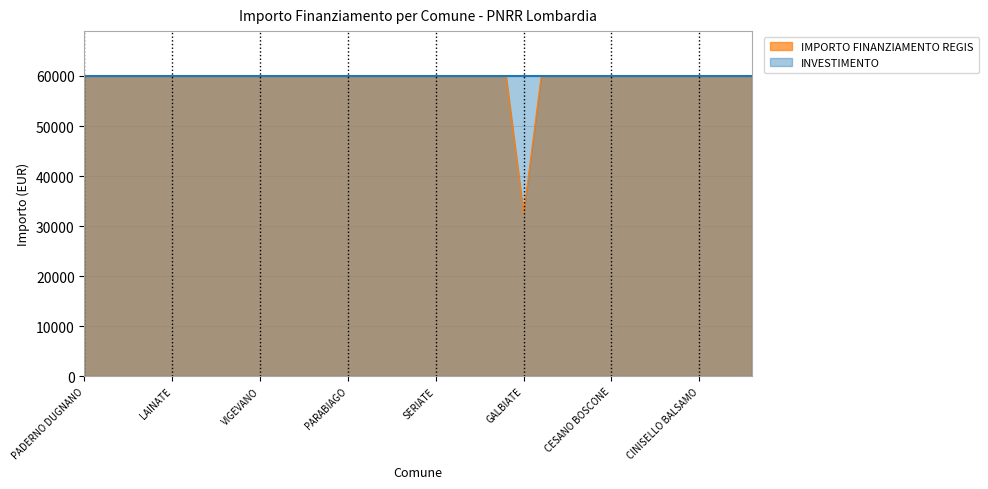

List the labels in order of value, smallest first.

GALBIATE, PADERNO DUGNANO, ROMANO DI LOMBARDIA, LIMBIATE, PAVIA, SARONNO, LAINATE, BUCCINASCO, BOLLATE, SEREGNO, MAGENTA, VIGEVANO, VOGHERA, DESENZANO DEL GARDA, LISSONE, CORNAREDO, PARABIAGO, PIOLTELLO, BRESSO, SUZZARA, CERNUSCO SUL NAVIGLIO, SERIATE, SAN DONATO MILANESE, MANTOVA, SEGRATE, SESTO SAN GIOVANNI, CORSICO, TREZZANO SUL NAVIGLIO, GARBAGNATE MILANESE, MEDA, CESANO BOSCONE, CANTU, CREMONA, BRUGHERIO, RHO, CINISELLO BALSAMO, TREVIGLIO, LUMEZZANE, GIUSSANO